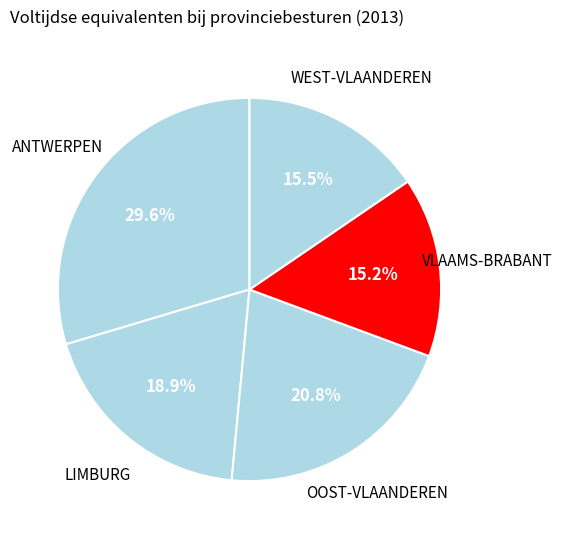

Is there any slice that represents more than half of the pie?

No